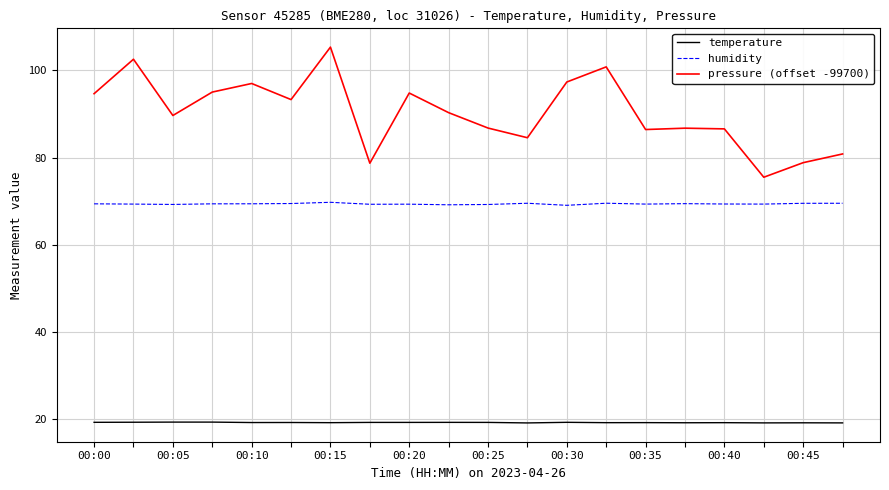

How many series are shown in this chart?

3